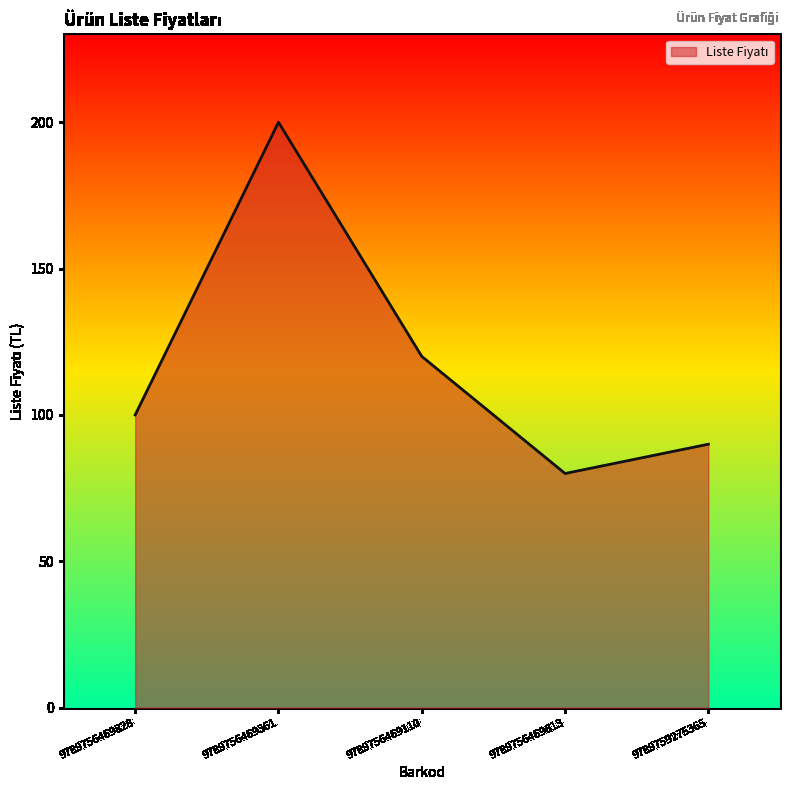

Rank the categories by value from highest to lowest.

9789756469361, 9789756469110, 9789756469828, 9789759275365, 9789756469613